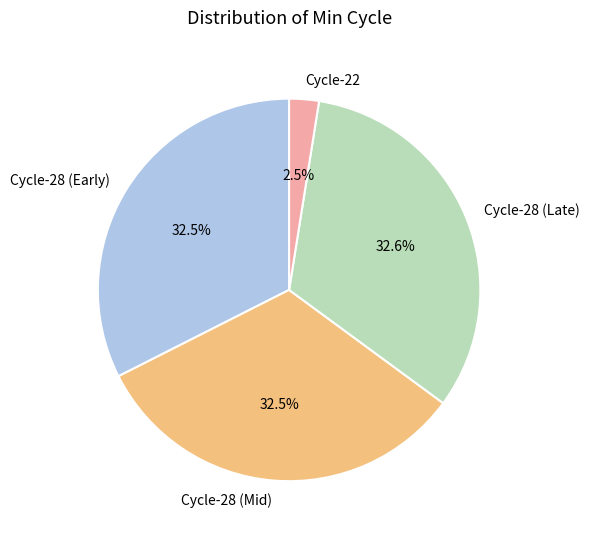

To the nearest percent, what is the average slice percentage?

25%